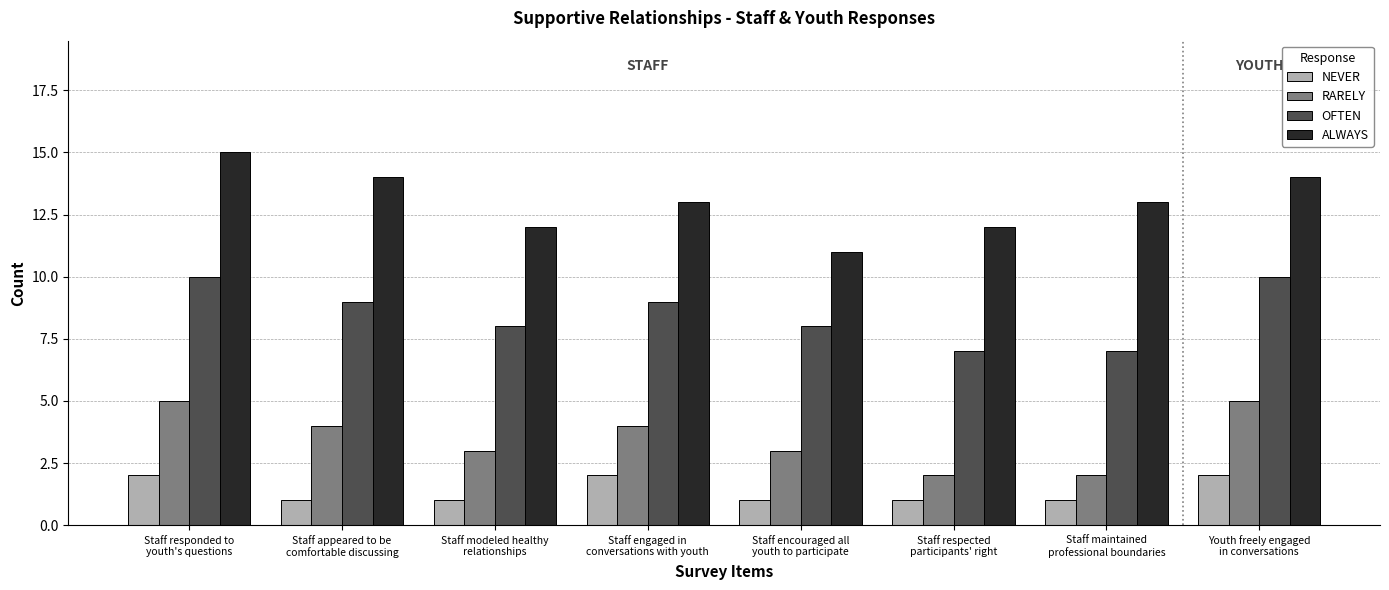

The OFTEN series shows 9 at Staff appeared to be
comfortable discussing. True or false?

True